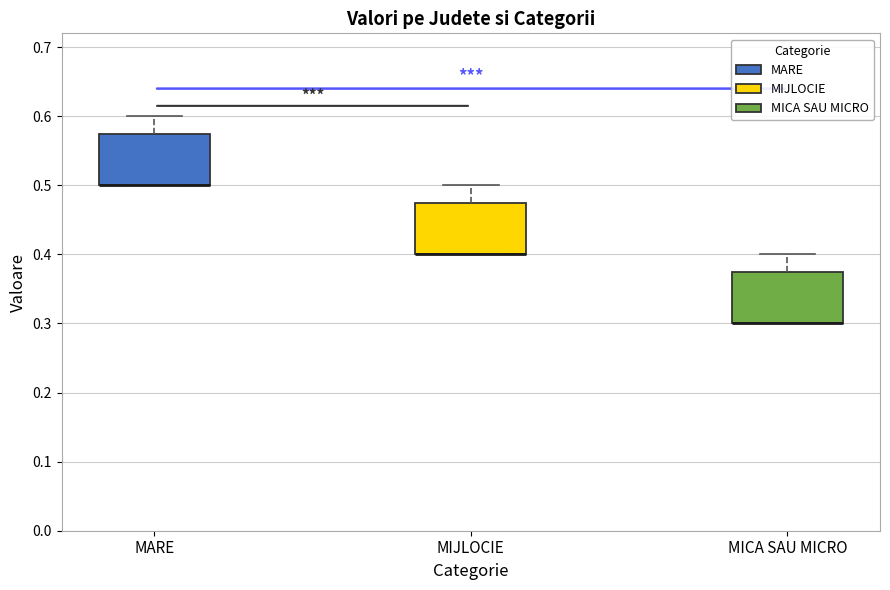

Reading left to right, read every box against the y-axis: the position of its median line, the range the box covers, and the ends of its whiskers. The values are not printed on the chart, so give them approximately, as read against the axis.

MARE: median 0.50 (drawn on the box's lower edge), box 0.50 to 0.58, whiskers 0.50 to 0.60
MIJLOCIE: median 0.40 (drawn on the box's lower edge), box 0.40 to 0.48, whiskers 0.40 to 0.50
MICA SAU MICRO: median 0.30 (drawn on the box's lower edge), box 0.30 to 0.38, whiskers 0.30 to 0.40